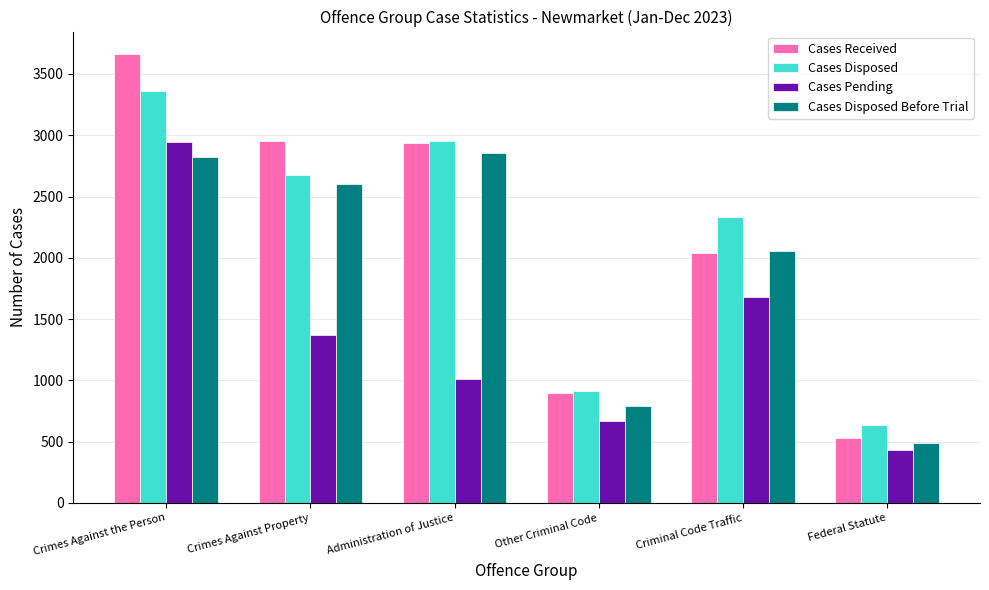

At which label is Cases Pending closest to 1685?

Criminal Code Traffic